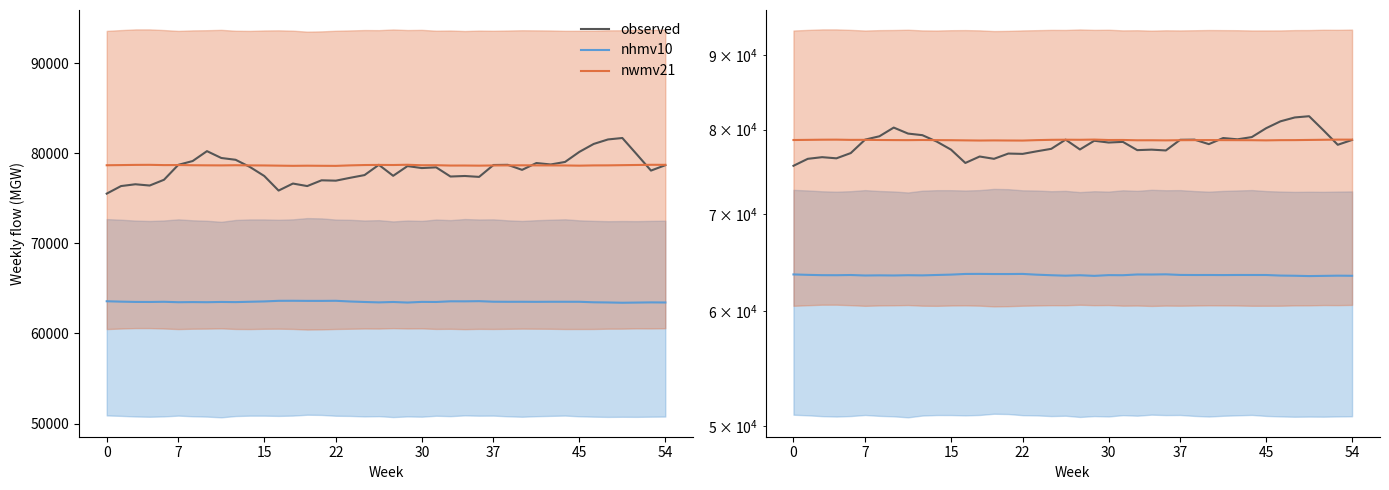

Which series has the widest spread of values?

observed